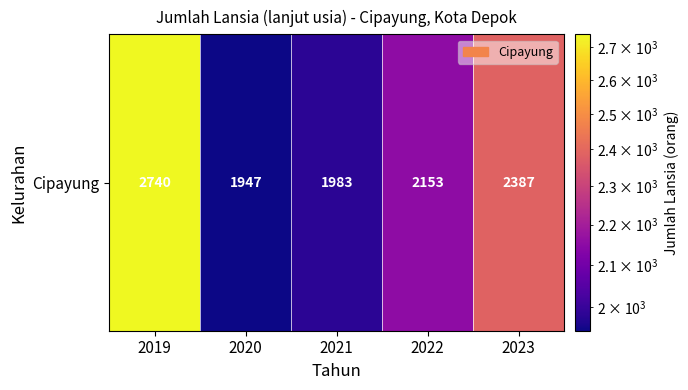

At which label is the value closest to 2343?

2023